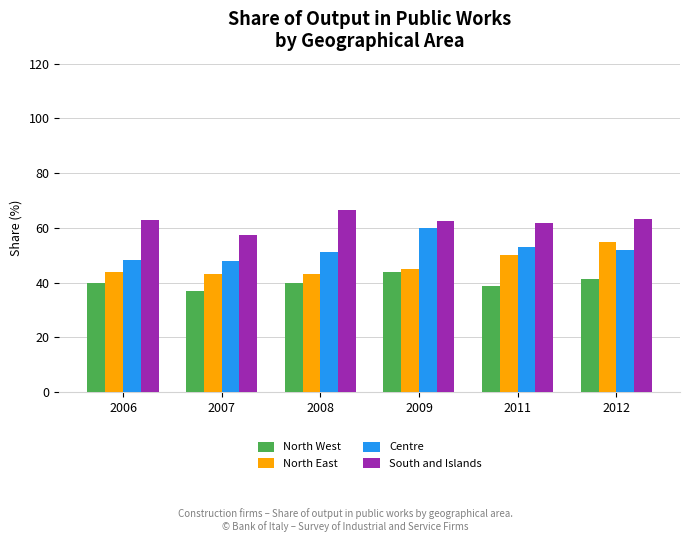

What is the value of the South and Islands bar at the 1st from the left?

62.8